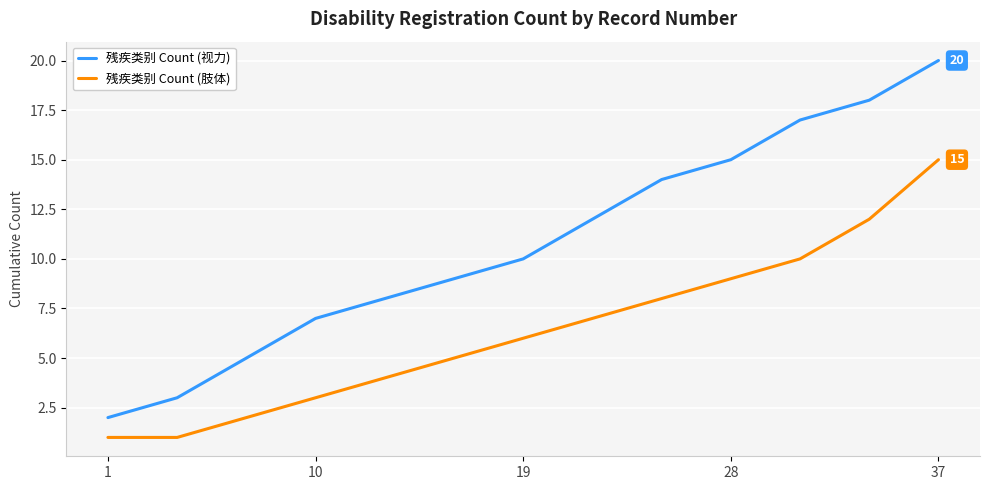

What is the highest value of the 残疾类别 Count (肢体) series?

15